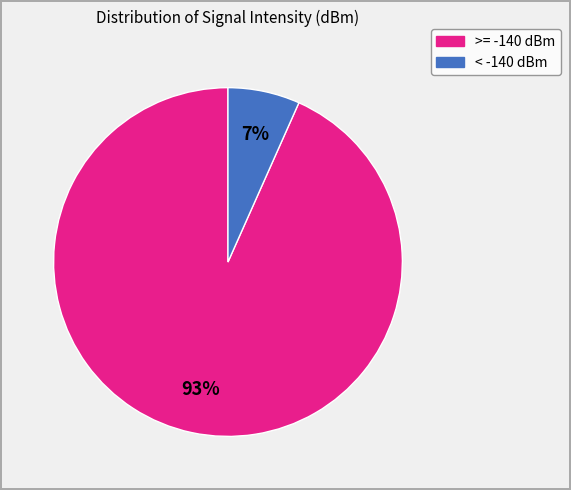

To the nearest percent, what is the average slice percentage?

50%